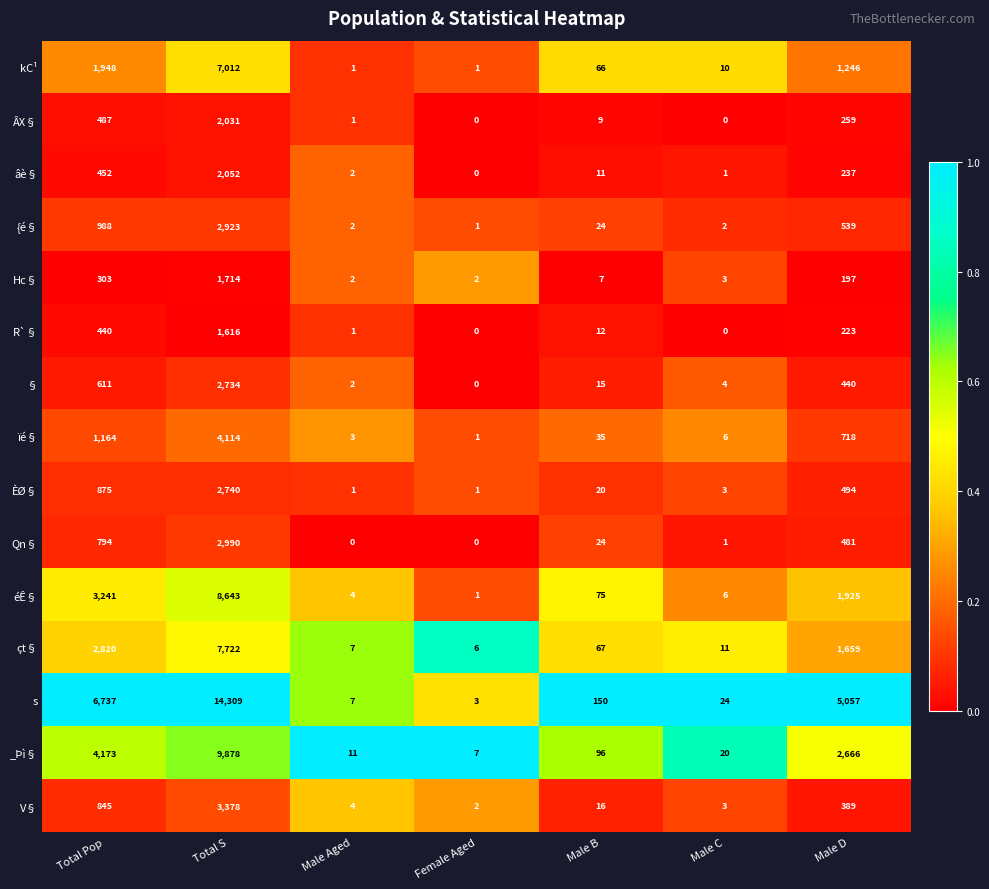

The value of R`§ at Male D is 373. True or false?

False